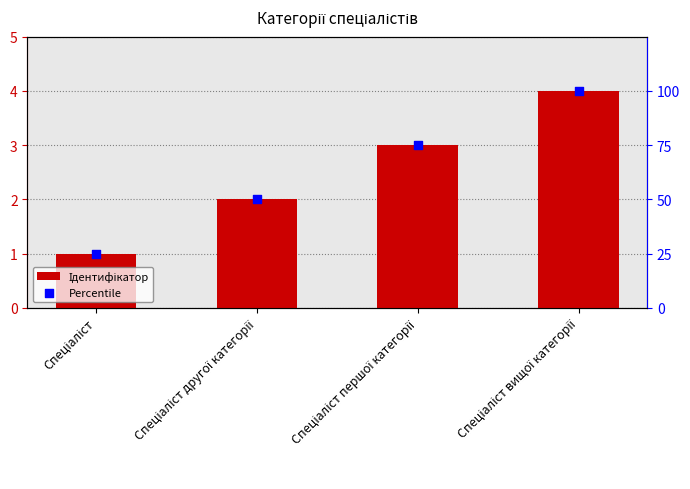

What are all the series names shown in the legend?

Ідентифікатор, Percentile